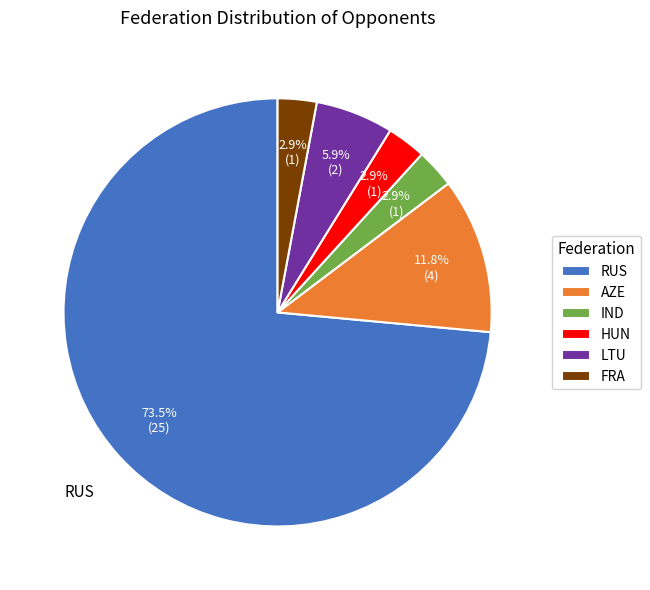

True or false: FRA accounts for 3% of the total.

True